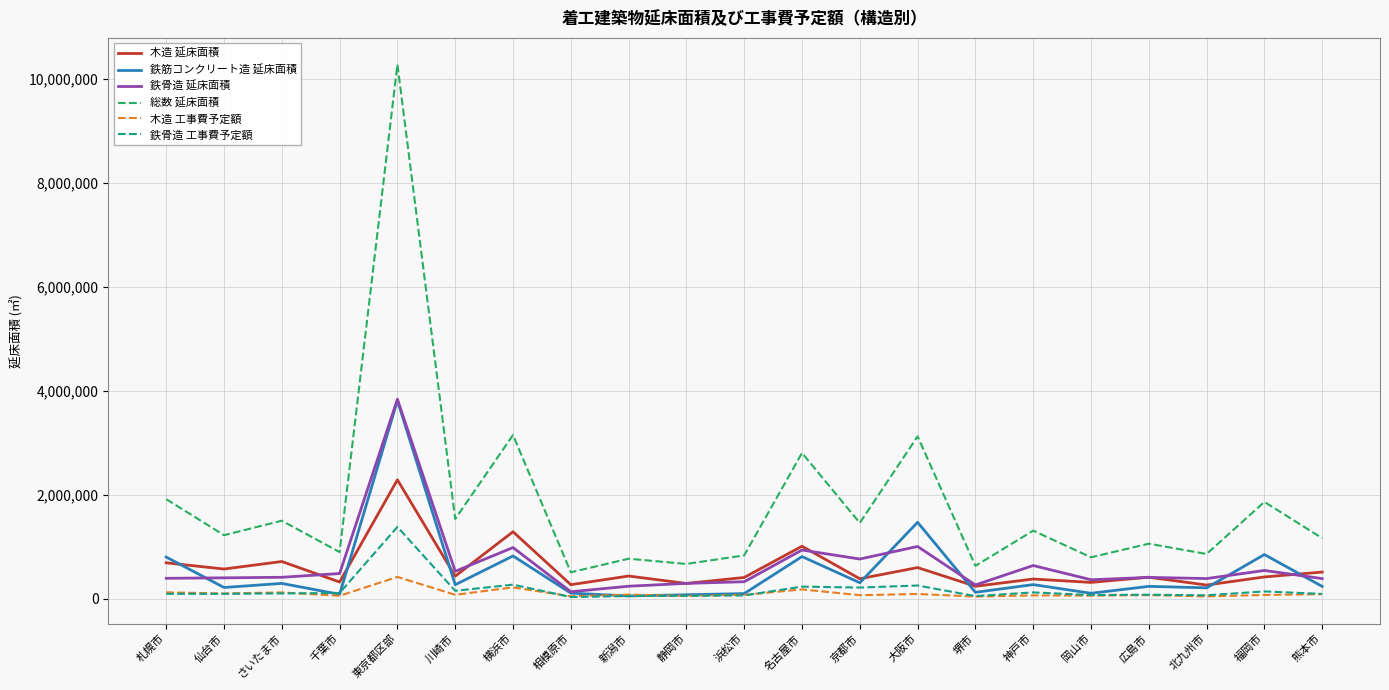

What is the difference between the 鉄骨造 工事費予定額 values at 名古屋市 and 堺市?

182242